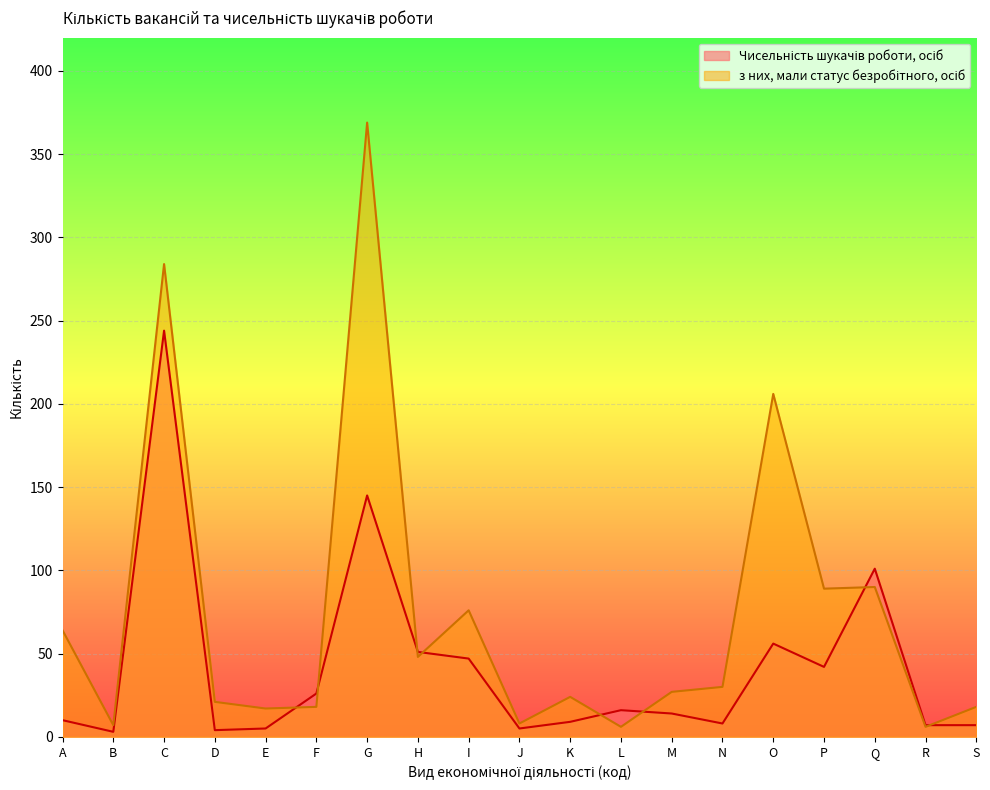

Rank the categories by Чисельність шукачів роботи, осіб value from lowest to highest.

B, D, E, J, R, S, N, K, A, M, L, F, P, I, H, O, Q, G, C